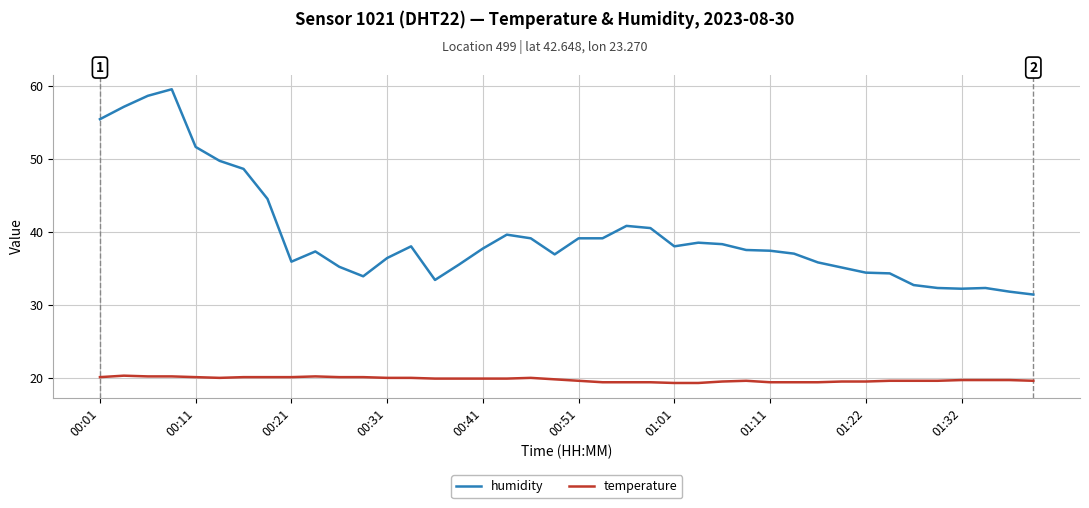

What is the maximum value for temperature?

20.3